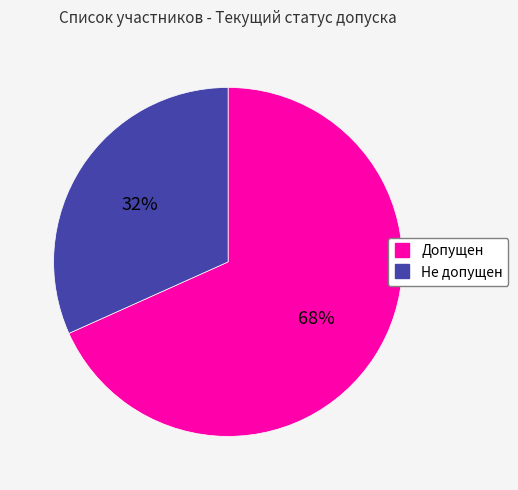

Which category has the biggest portion of the pie?

Допущен